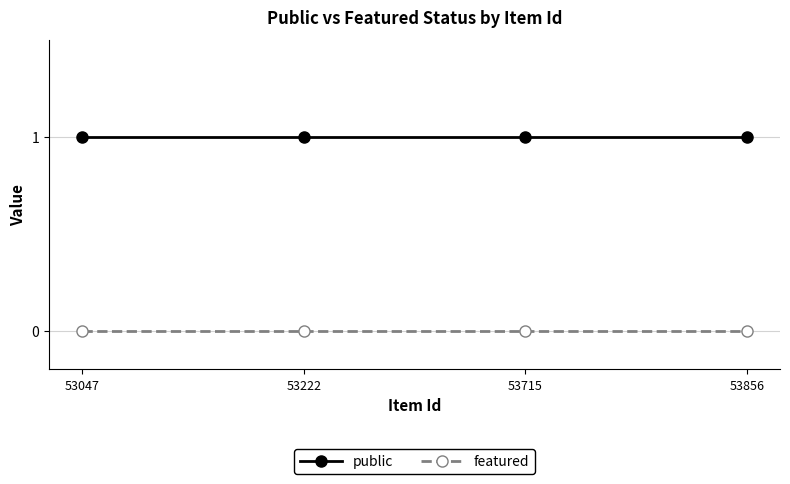

Rank the series by their average value, from highest to lowest.

public, featured